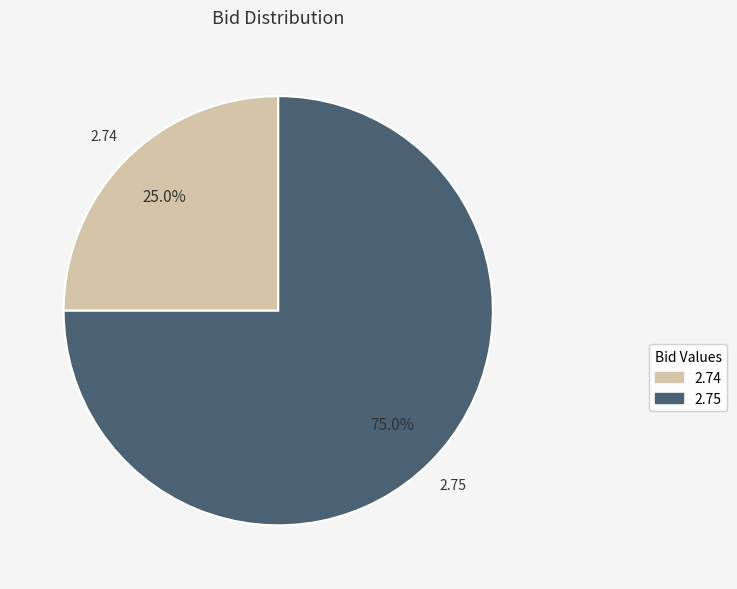

Is there a majority slice in this chart?

Yes